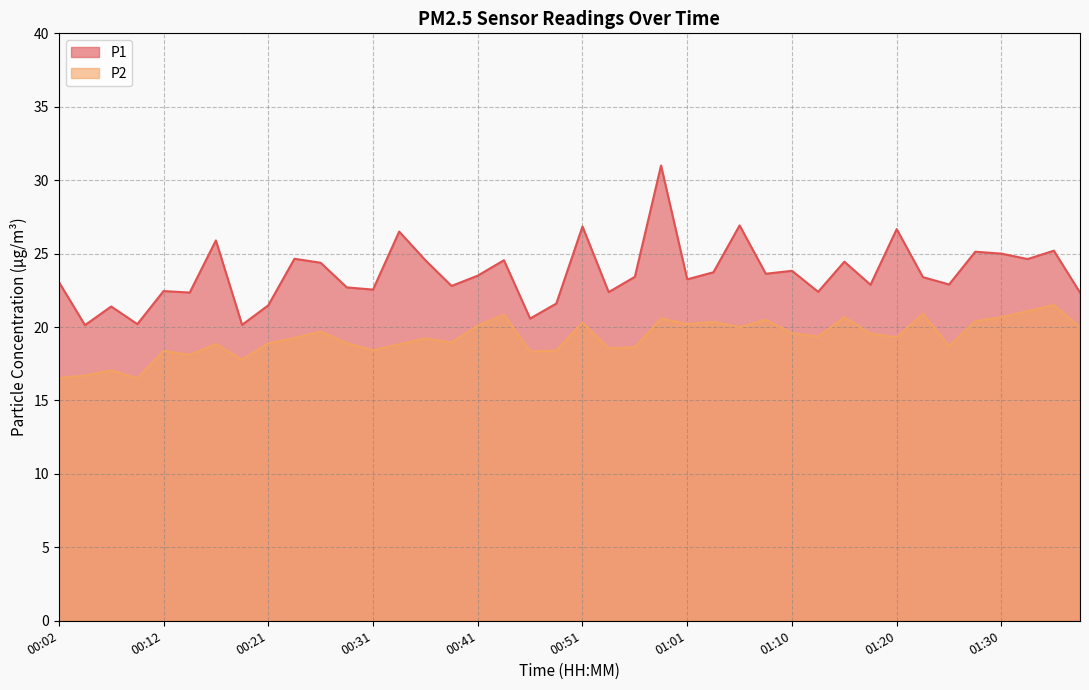

List the series in order of their peak value, highest first.

P1, P2